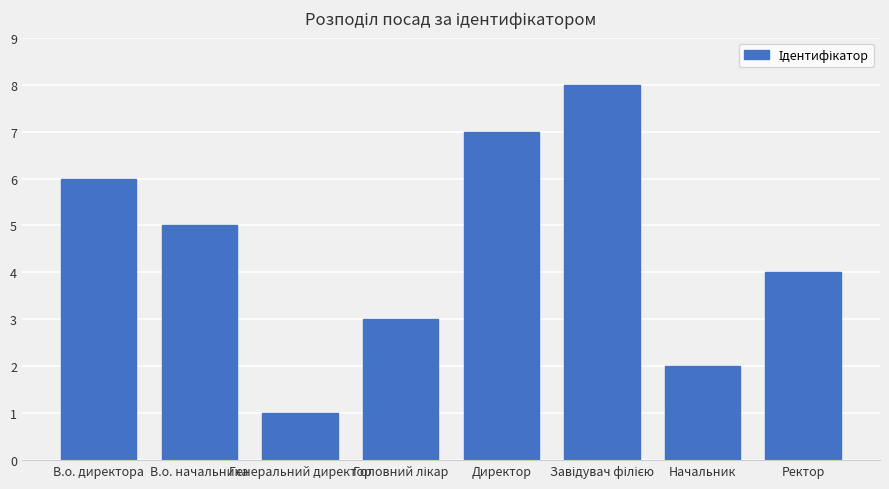

What is the ratio of the value at Генеральний директор to the value at Директор?

0.1